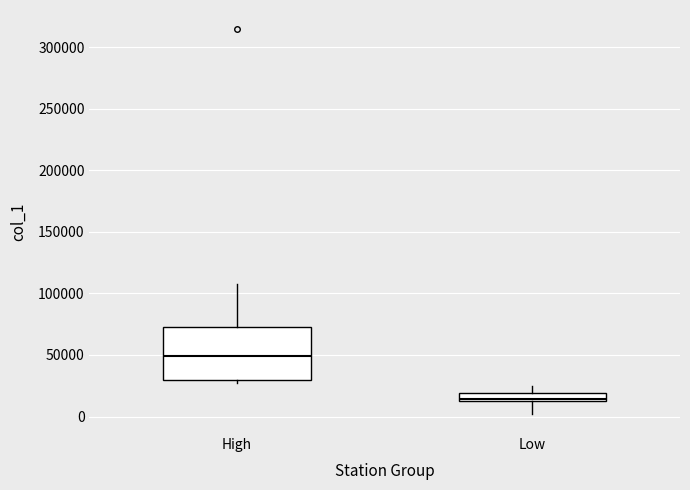

Where does the upper whisker of the box for Low end on the y-axis? The values are not printed on the chart, so give them approximately, as read against the axis.

25000